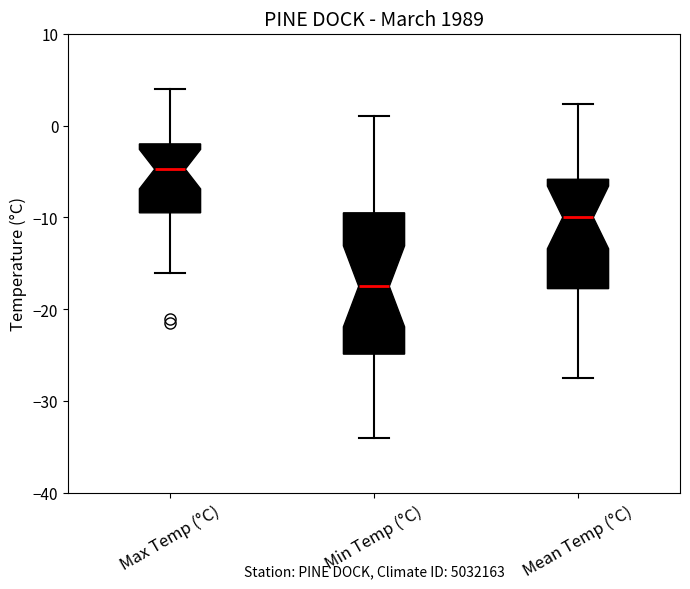

Comparing the boxes themselves (not the whiskers), which one is the tallest?

Min Temp (°C)